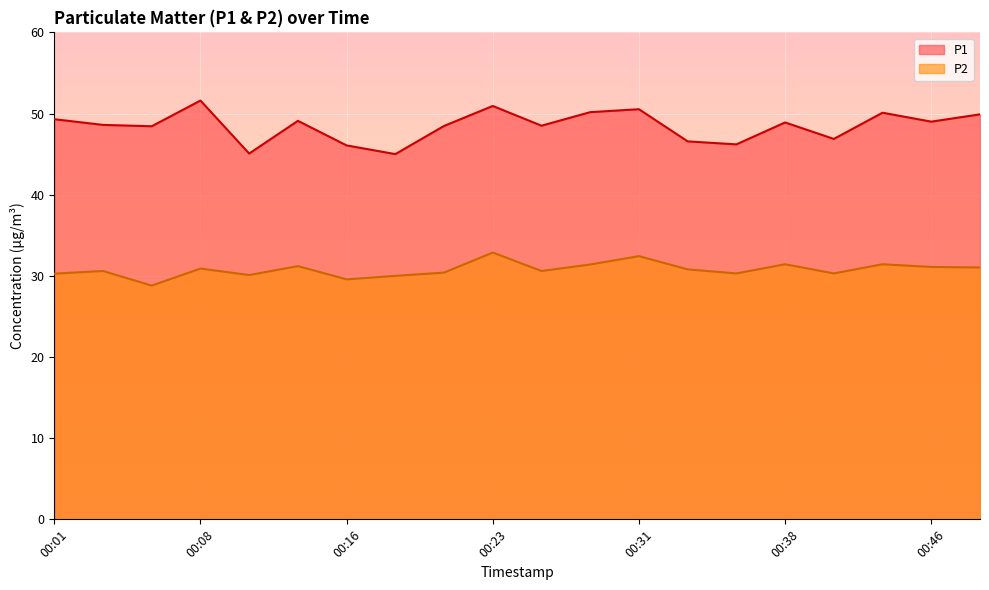

Rank the categories by P2 value from highest to lowest.

00:23, 00:31, 00:38, 00:43, 00:28, 00:13, 00:46, 00:48, 00:08, 00:33, 00:03, 00:26, 00:21, 00:36, 00:41, 00:01, 00:11, 00:18, 00:16, 00:06